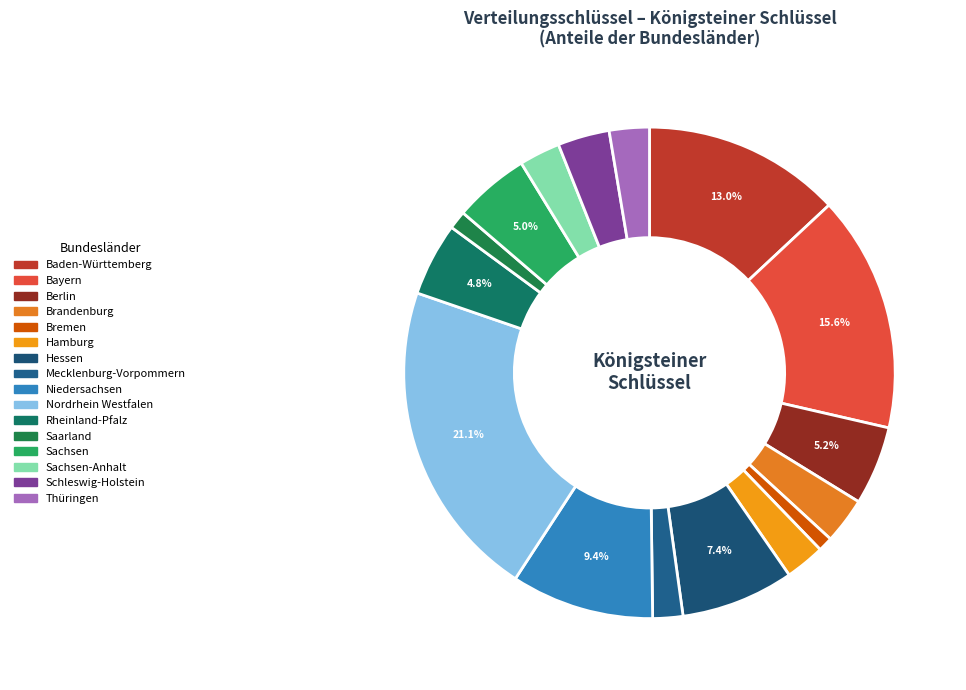

Count the number of slices in the pie.

16